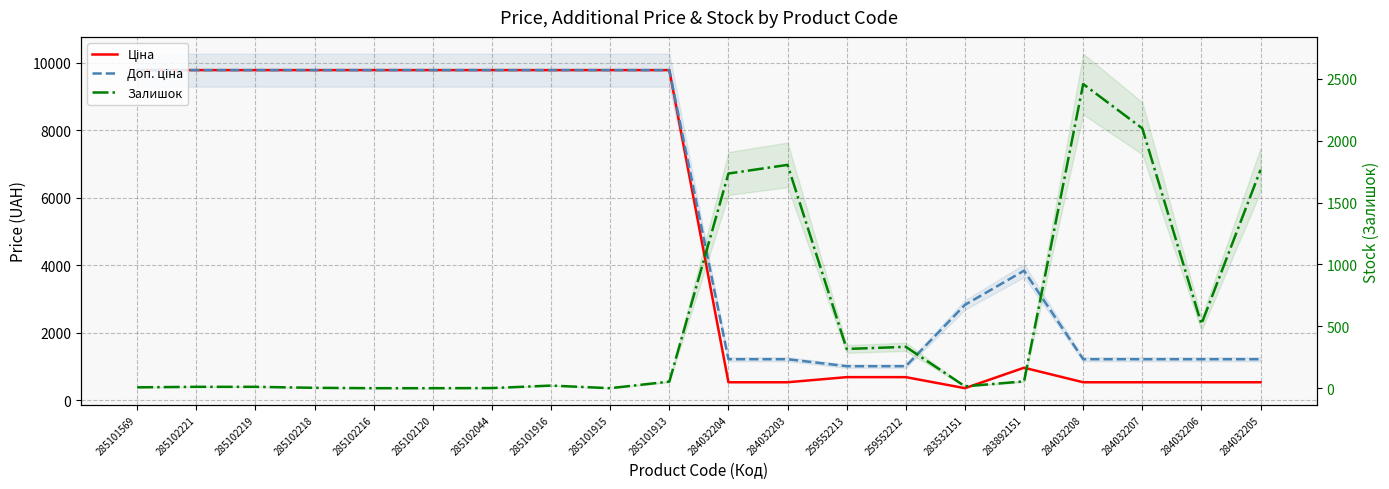

What is the spread (max minus min) of values at 284032206?

692.7